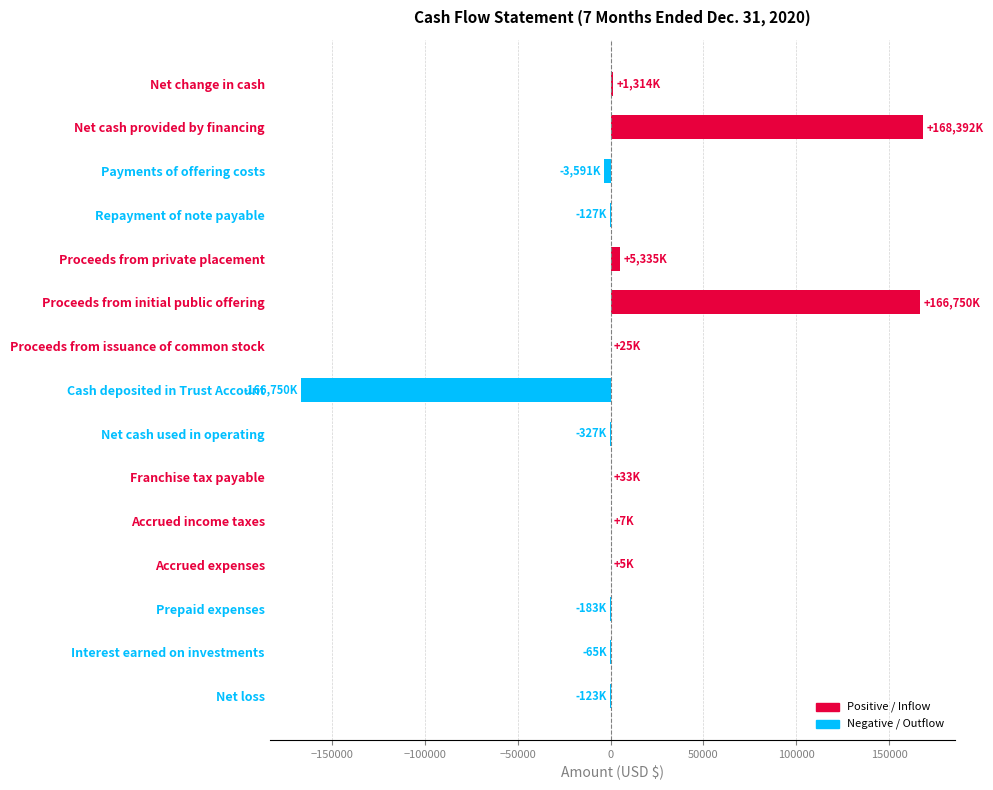

The value at Proceeds from initial public offering is 166750.0. True or false?

True